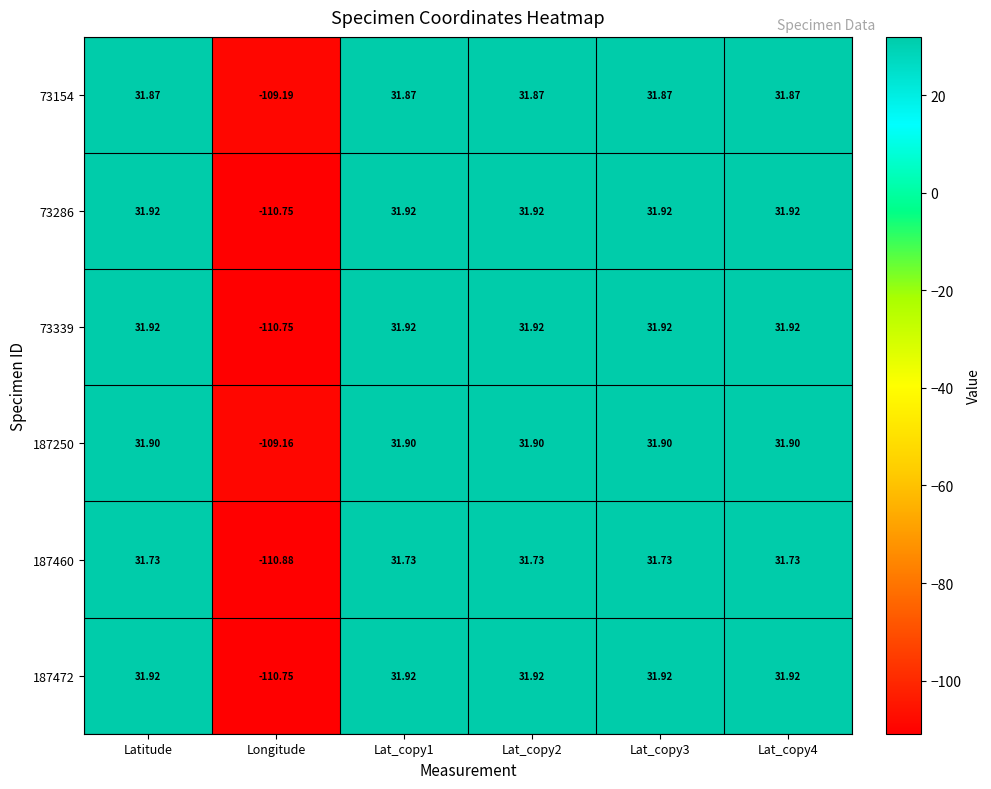

At which label does 73286 first exceed 31?

Latitude